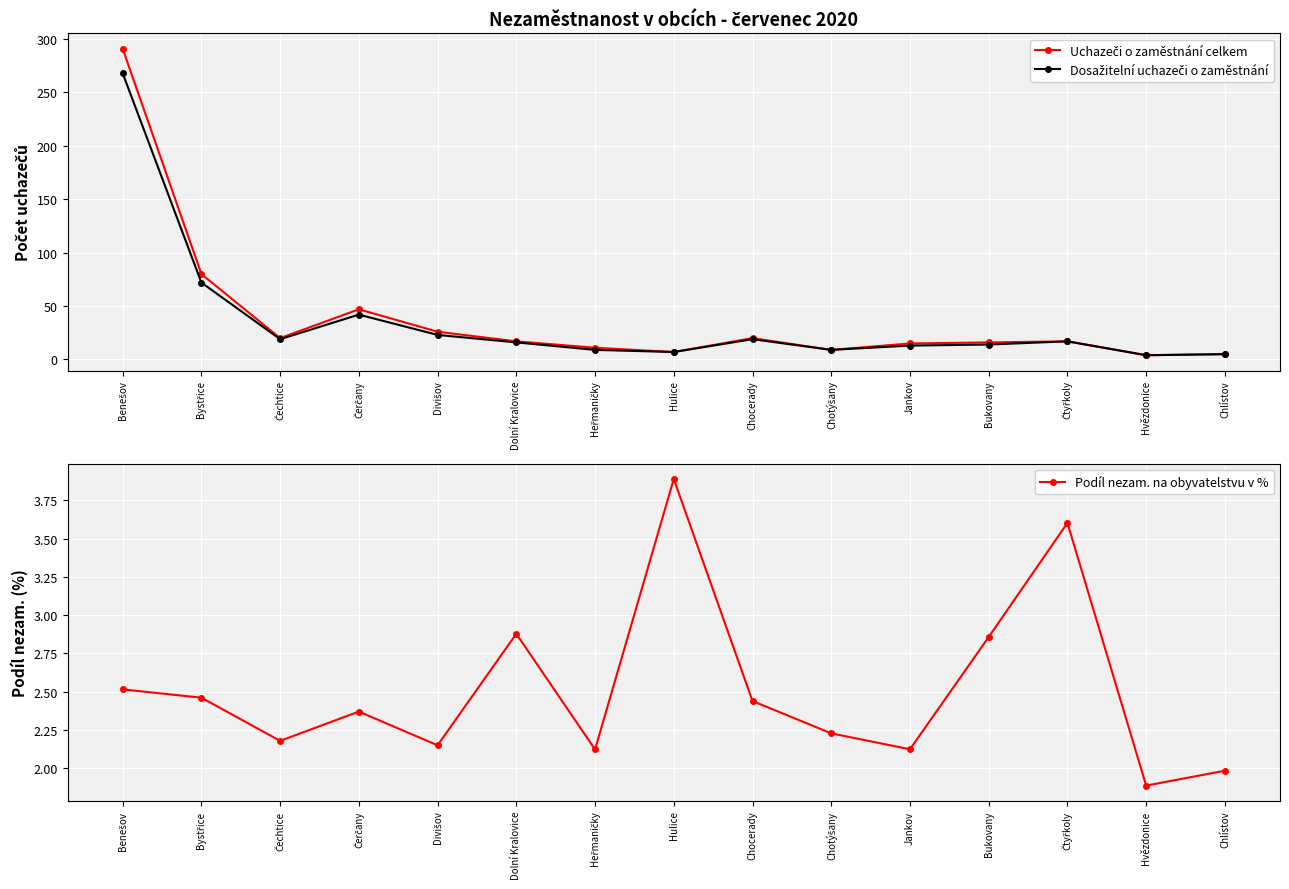

True or false: Dosažitelní uchazeči o zaměstnání and Podíl nezam. na obyvatelstvu v % cross at least once.

False